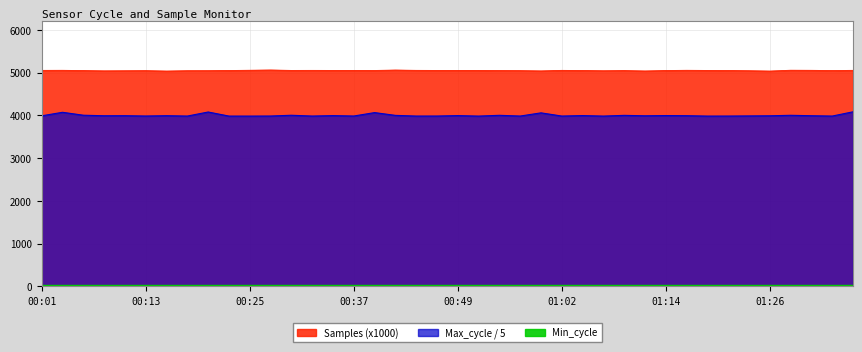

True or false: Max_cycle has a value of 6279.0 at 00:37.

False